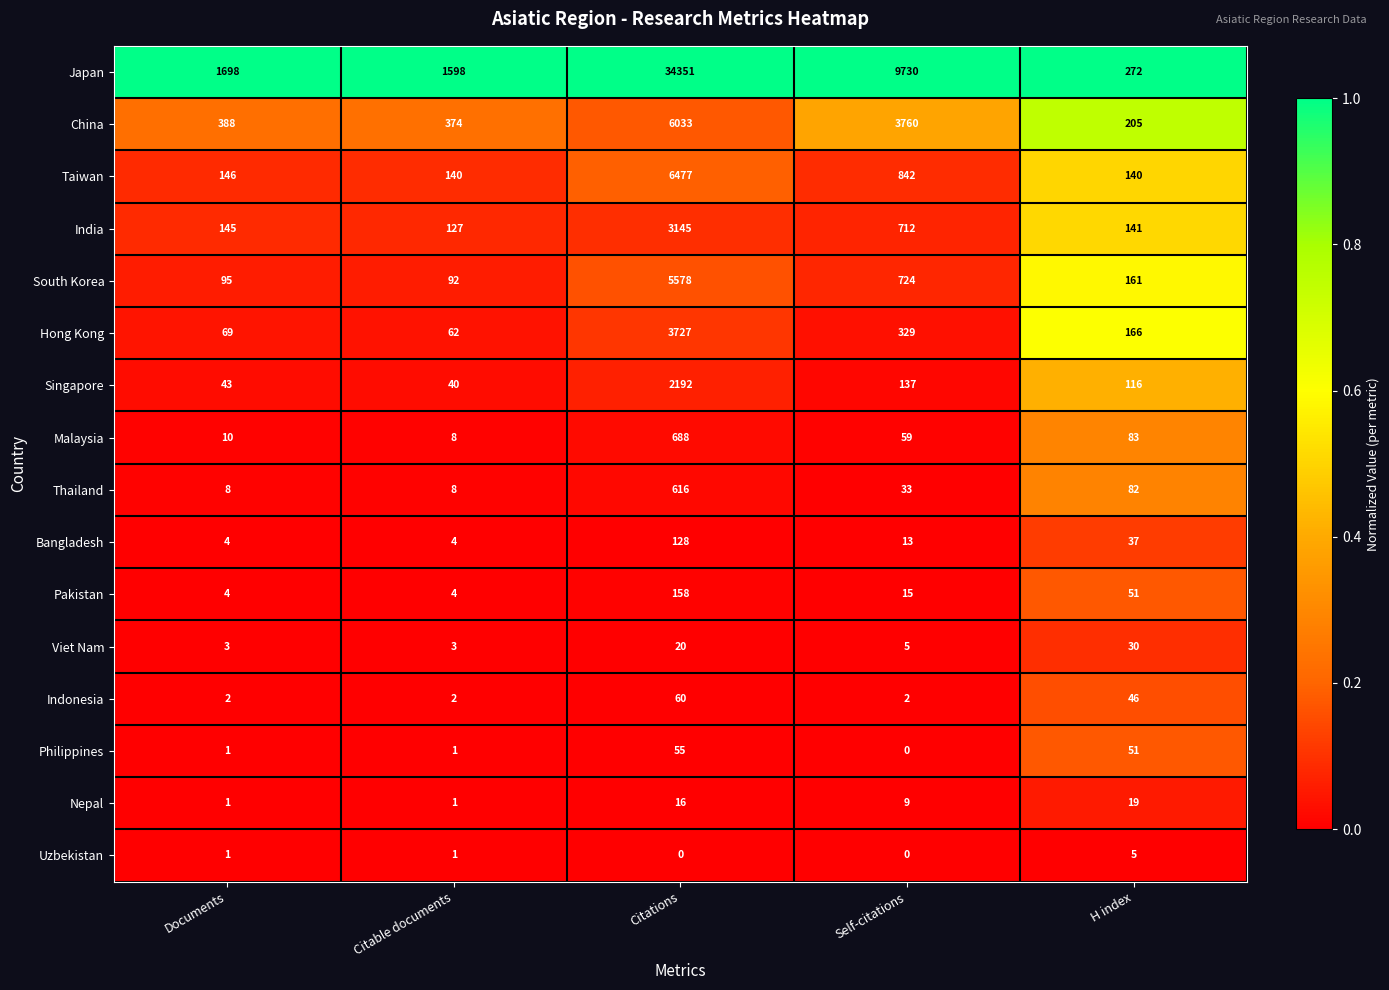

What is the average value of the India series?

854